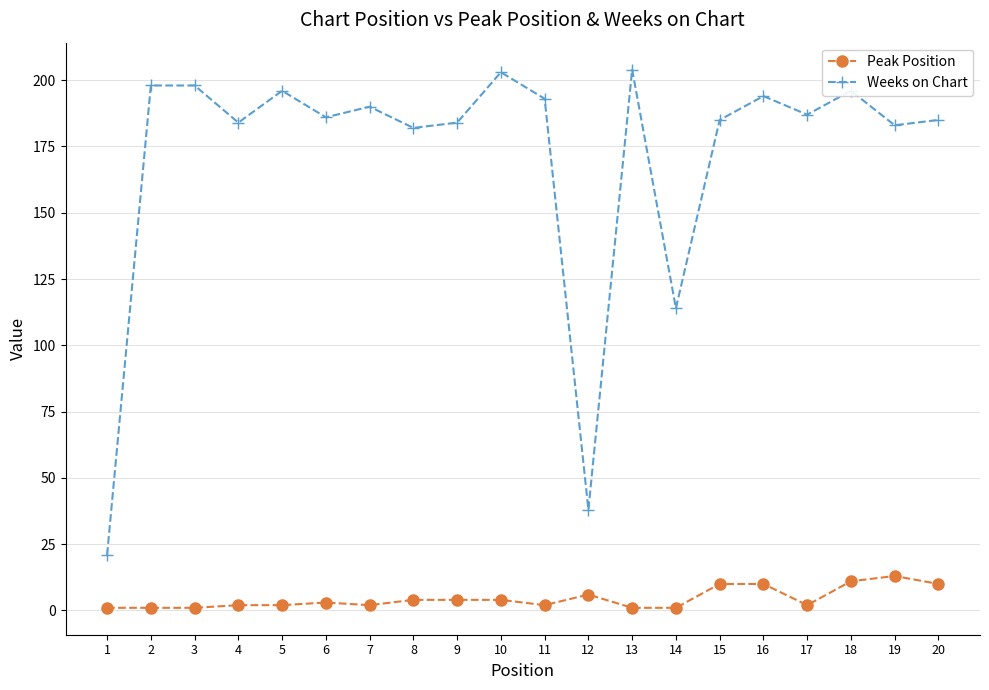

At which category does Weeks on Chart reach its first local valley?

4